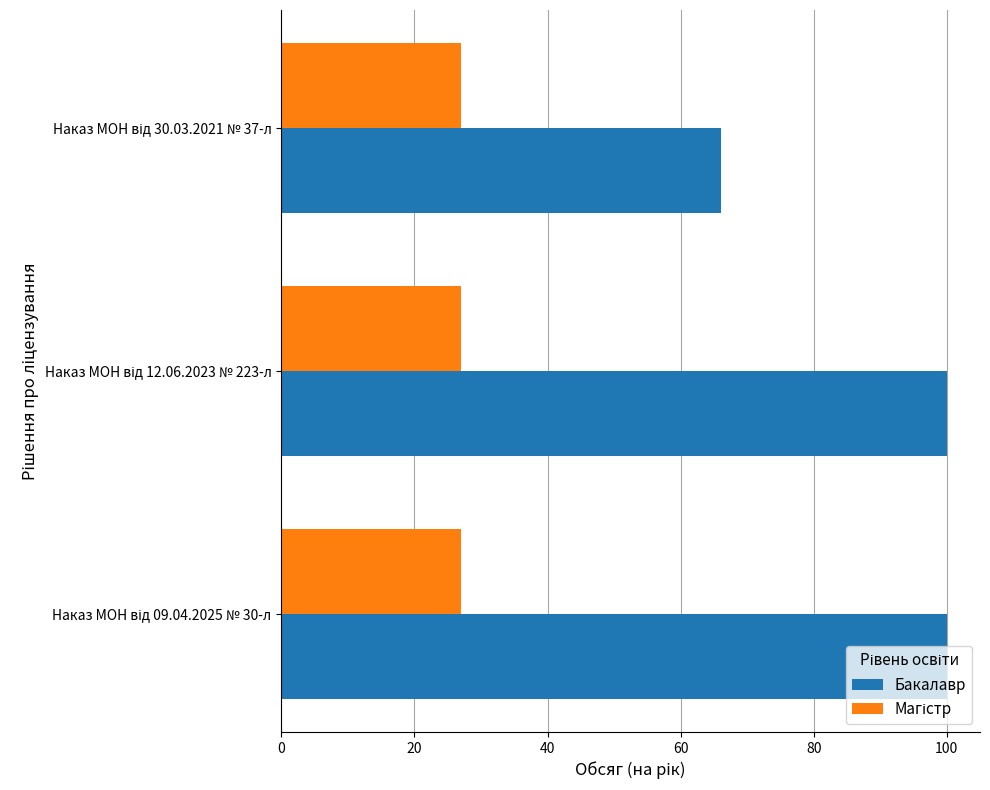

What is the difference between the maximum and minimum values in the Бакалавр series?

34